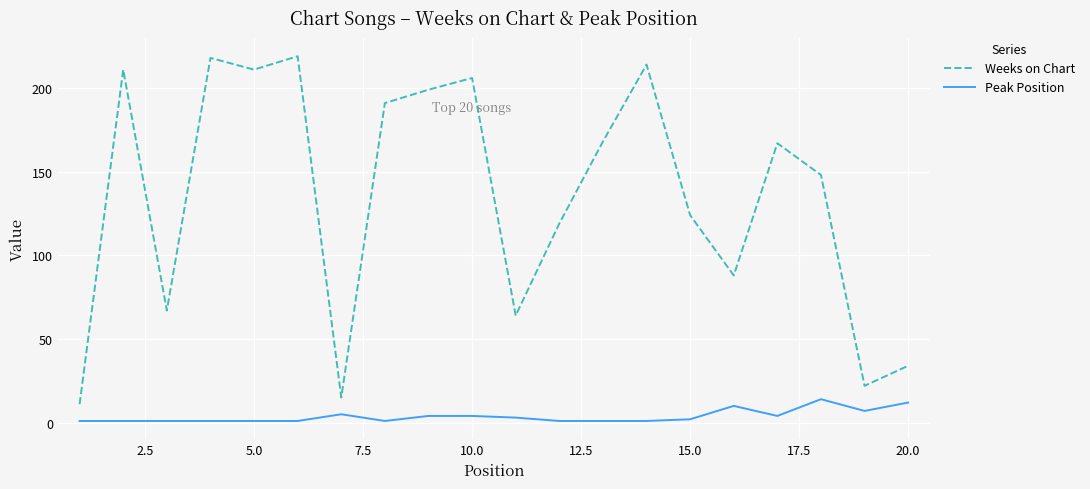

What is the difference between the maximum and minimum values in the Weeks on Chart series?

208